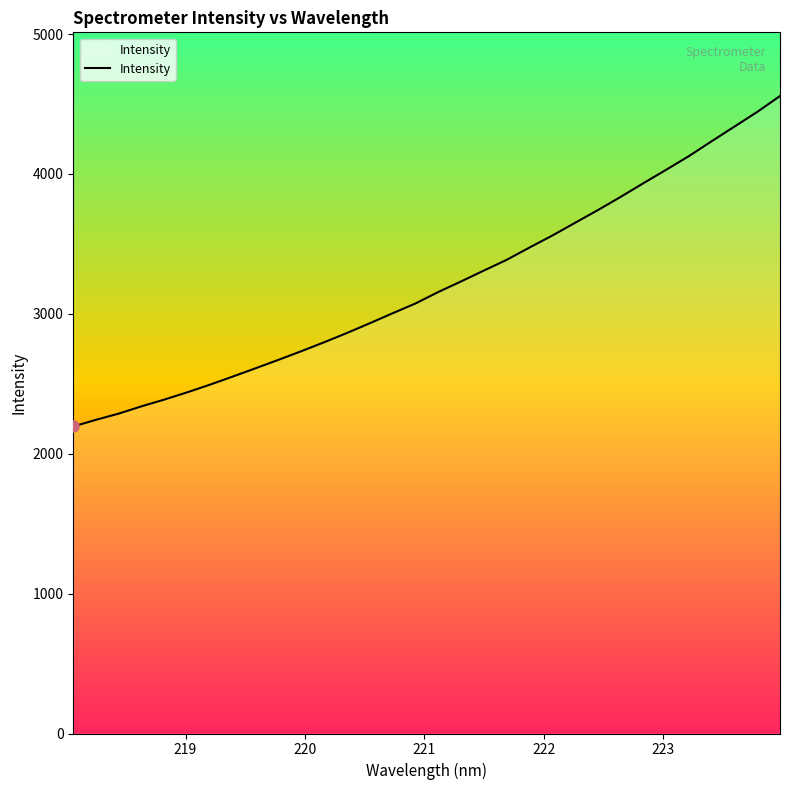

What is the difference between the maximum and minimum values?

2361.8